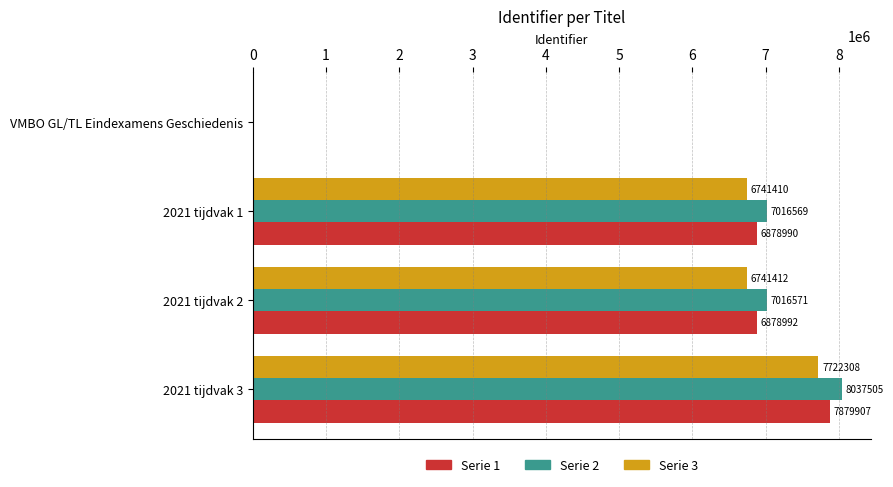

What is the greatest value displayed?

8037505.1